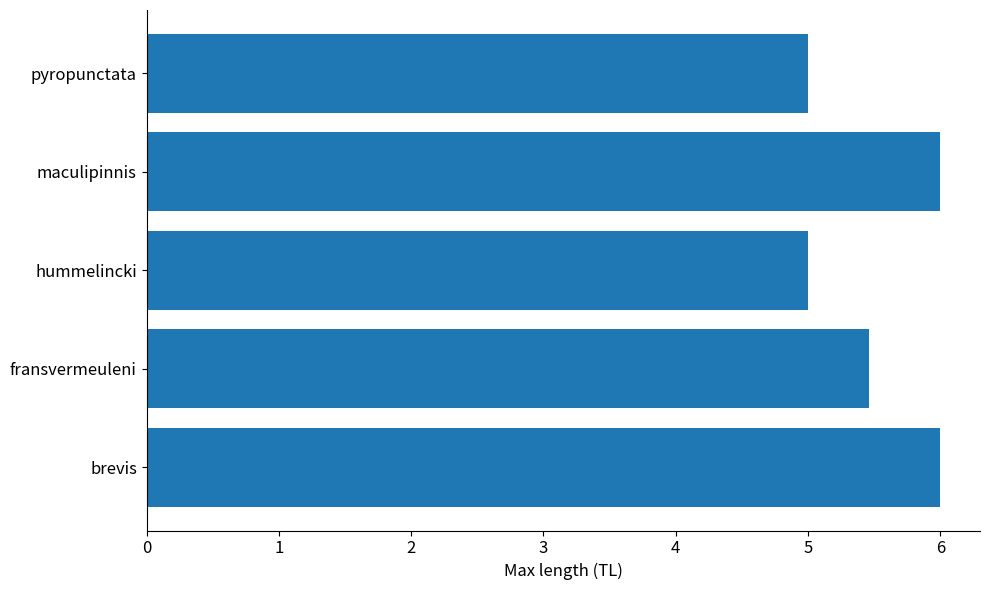

What is the ratio of the value at brevis to the value at fransvermeuleni?

1.1